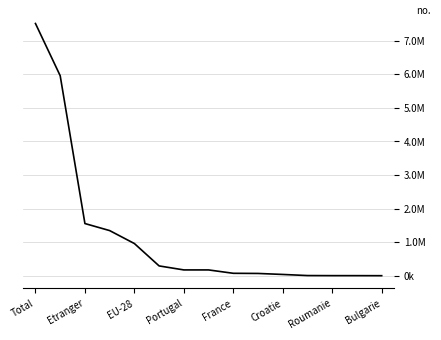

Is this an area chart (filled region under the line)?

No